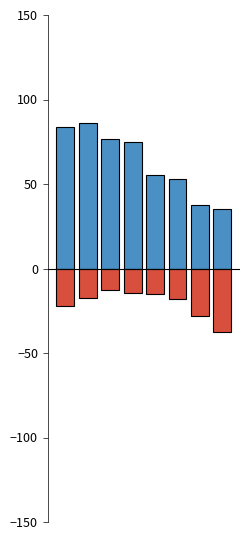

Is the value of ROE Biogen Inc. at 6 greater than the value of ROE AbbVie Inc. at 5?

No